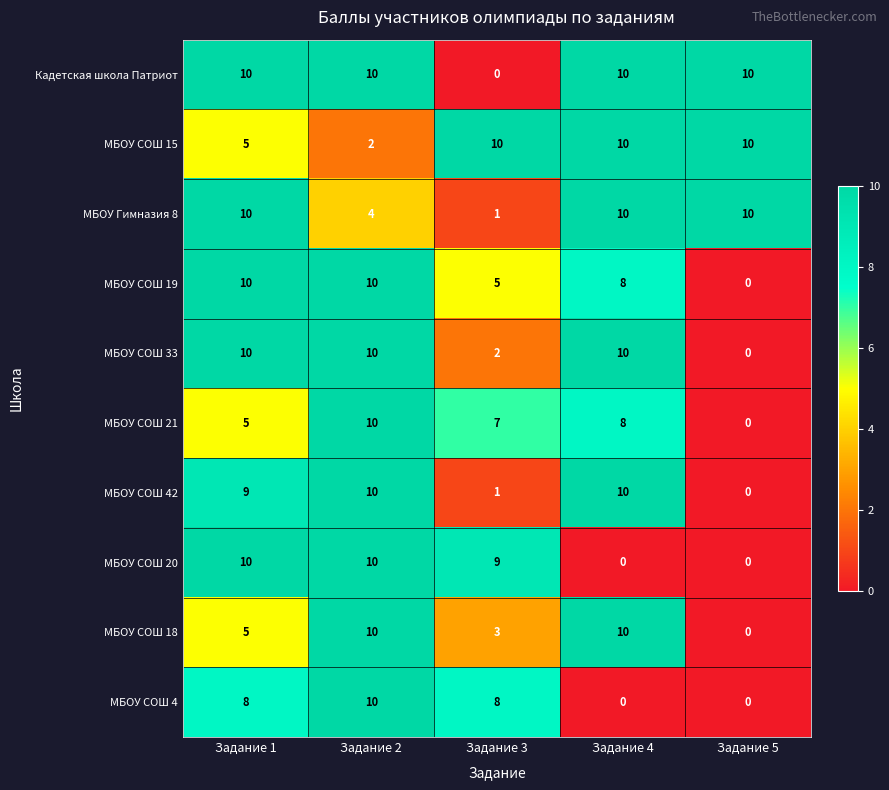

Is it true that МБОУ СОШ 42 equals 0 at Задание 5?

True